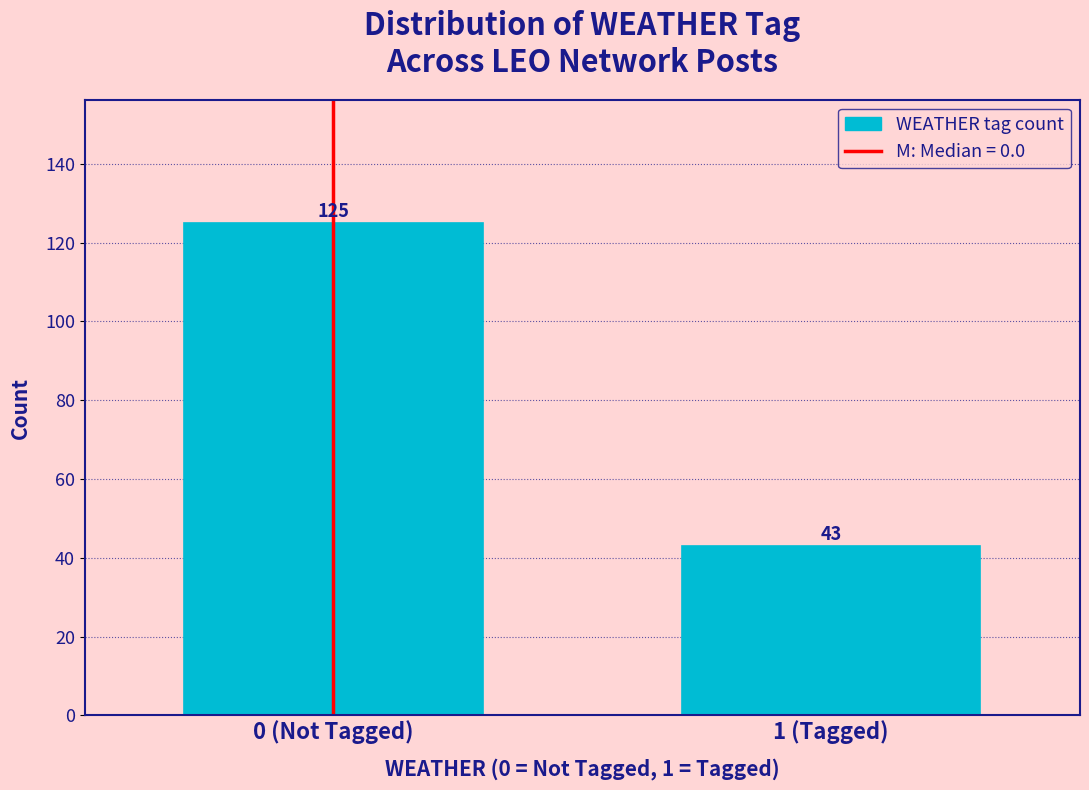

Reading right to left, list all the values displayed in this chart.

43	125